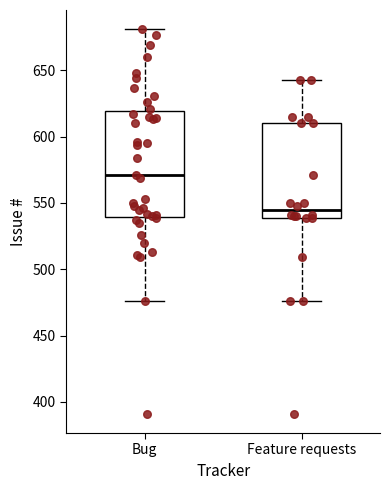

Where does the upper whisker of the box for Bug end on the y-axis? The values are not printed on the chart, so give them approximately, as read against the axis.

680